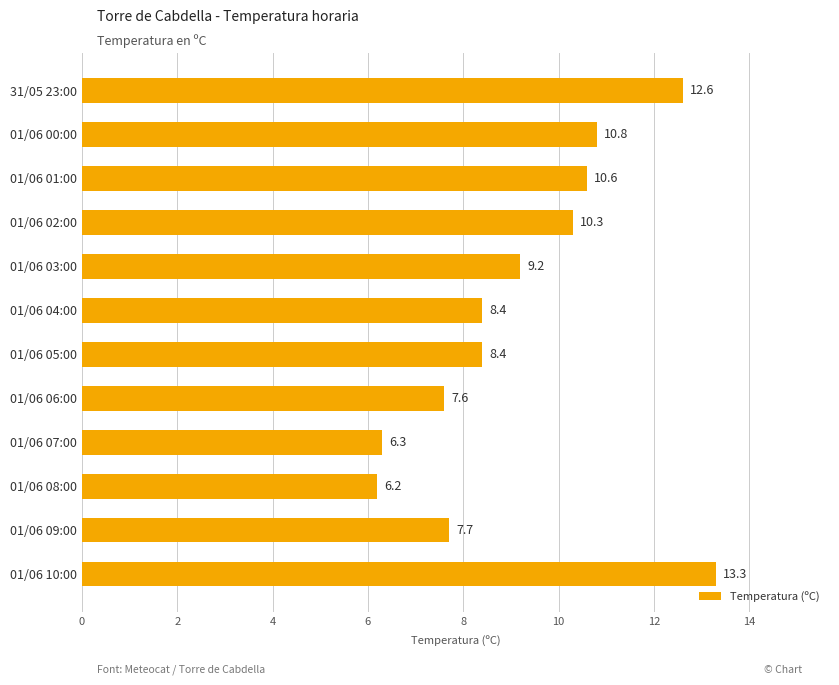

What is the average value?

9.3